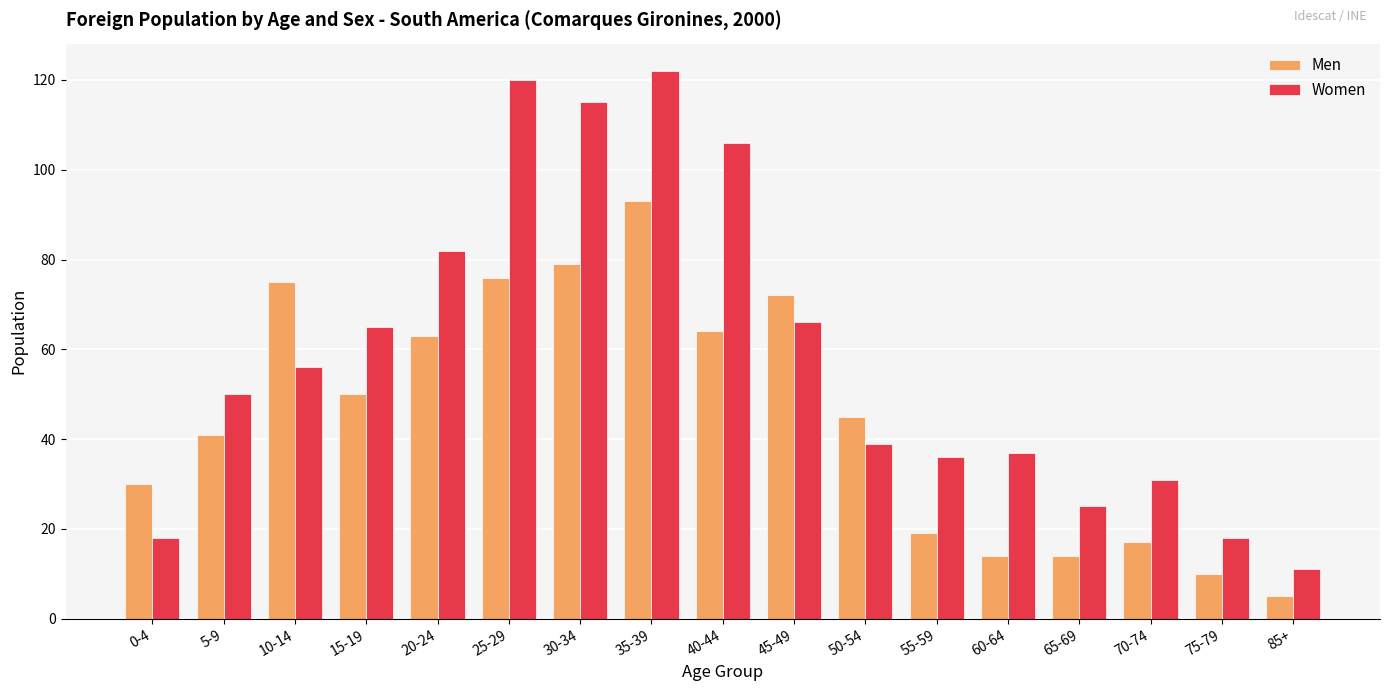

How many categories are shown in the chart?

17